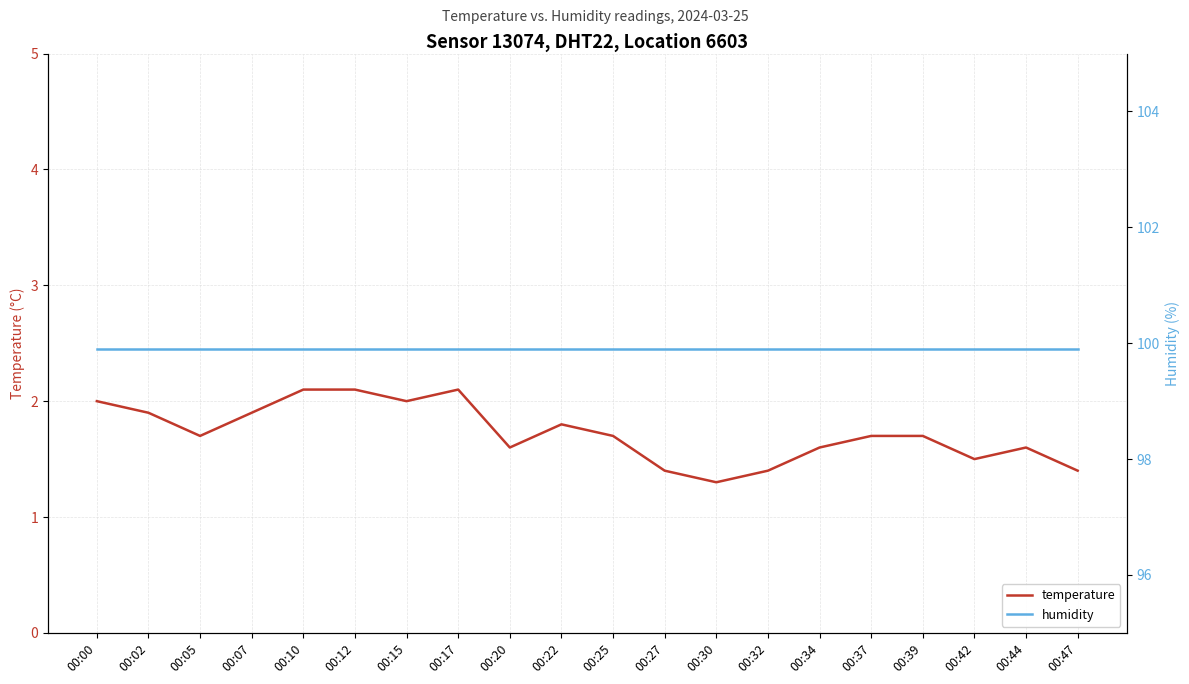

What are all the series names shown in the legend?

temperature, humidity